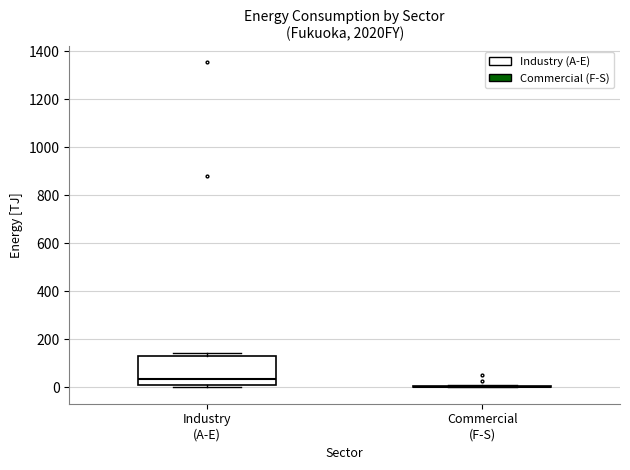

Where is the lower edge of the box for Industry (A-E) on the y-axis? The values are not printed on the chart, so give them approximately, as read against the axis.

20